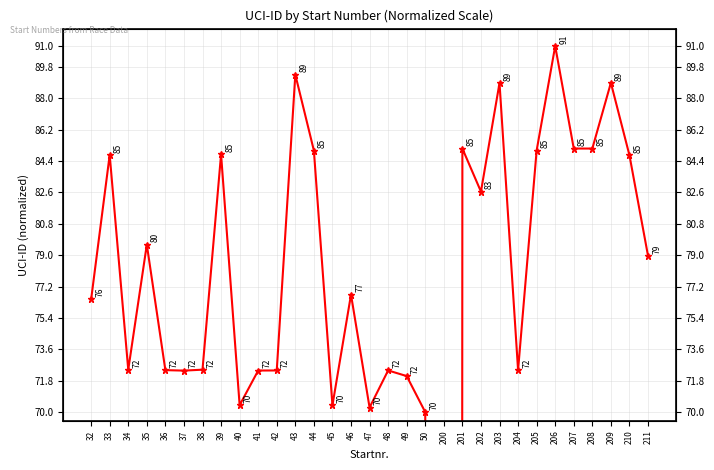

How many positive values are there?

30